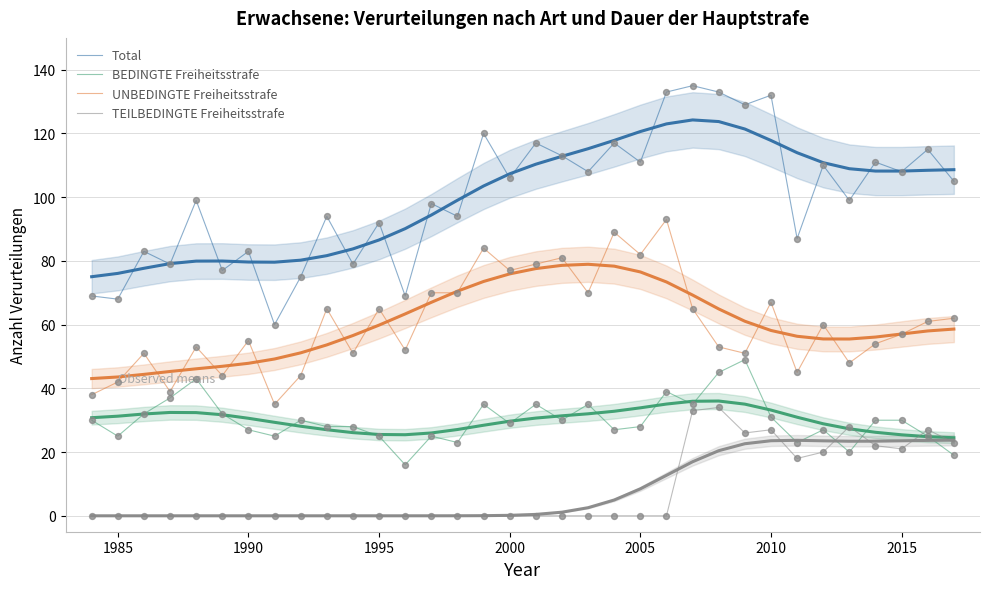

Which series has the largest total across all categories?

Total